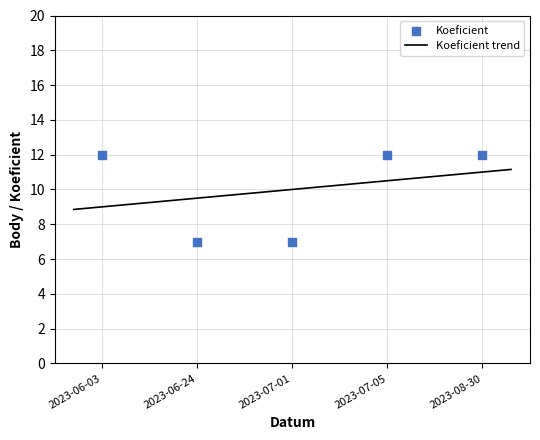

Which has a higher value, 2023-07-05 or 2023-06-24?

2023-07-05